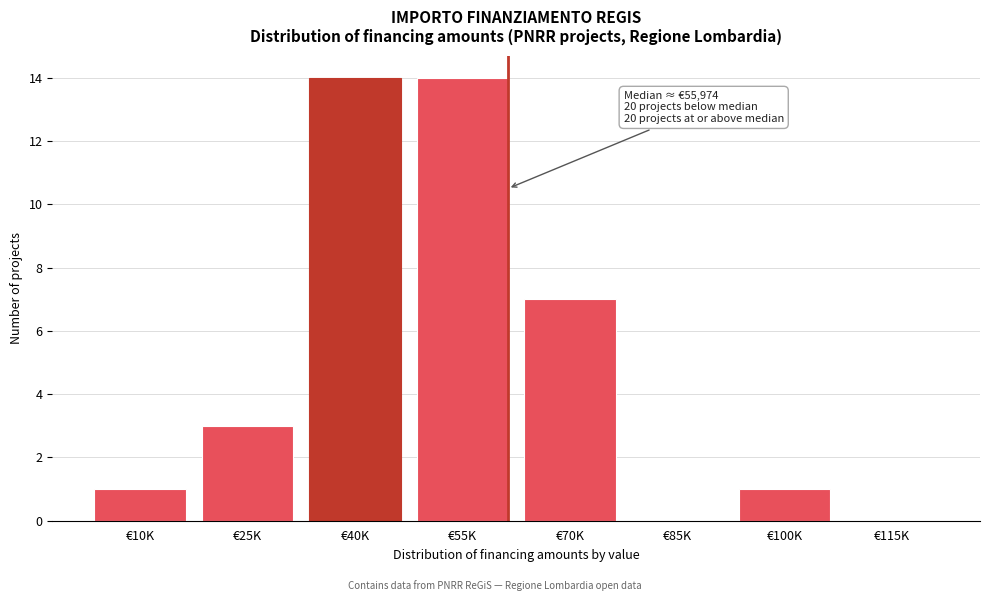

Reading right to left, list all the values displayed in this chart.

€115K=0	€100K=1	€85K=0	€70K=7	€55K=14	€40K=14	€25K=3	€10K=1